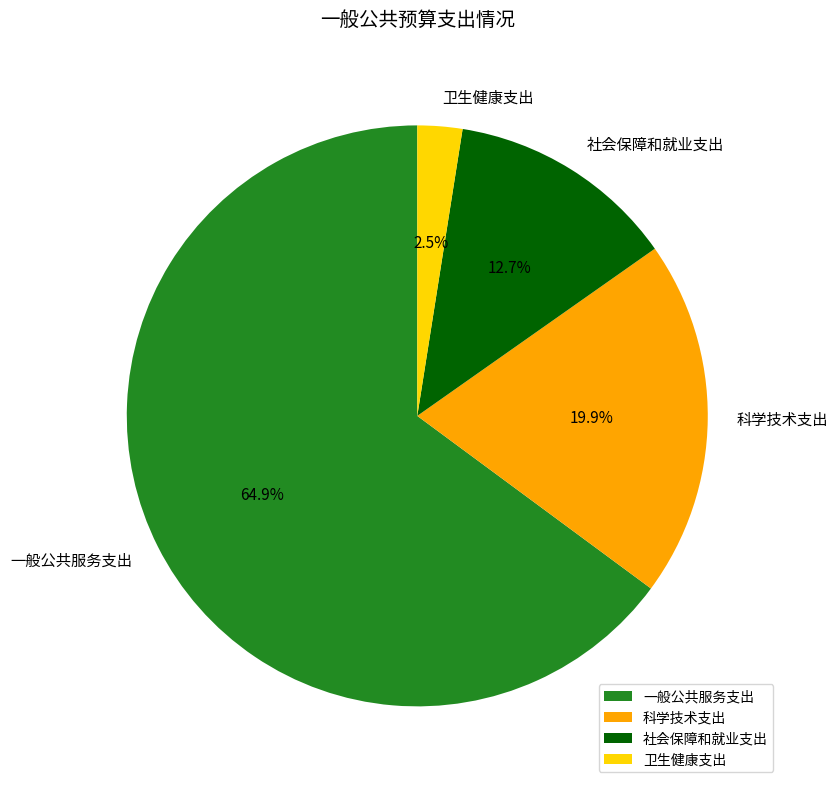

Between 科学技术支出 and 社会保障和就业支出, which is larger?

科学技术支出